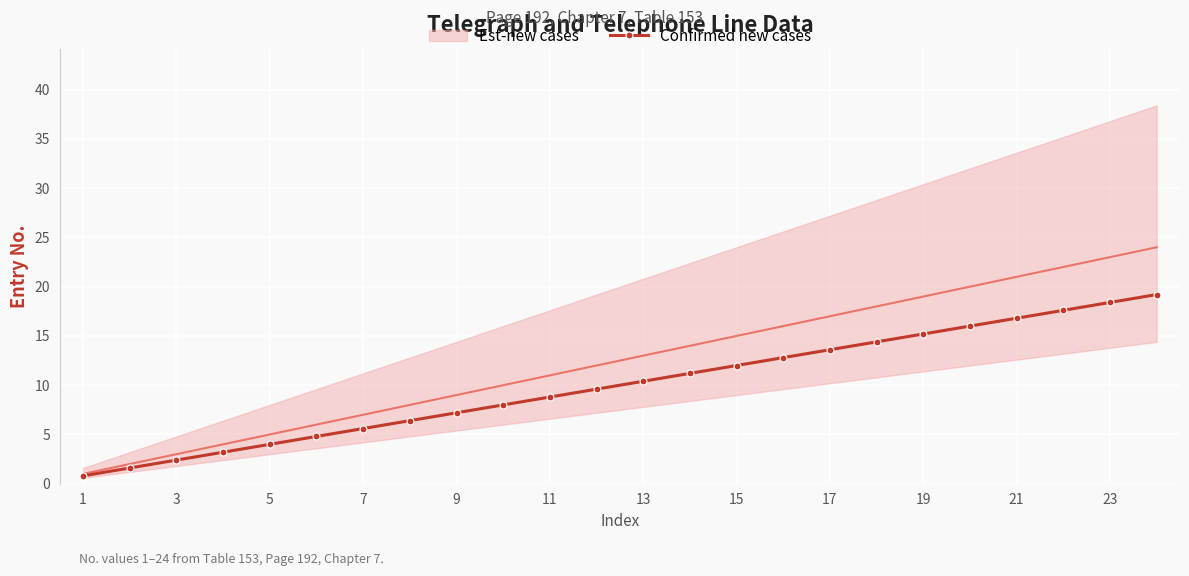

True or false: Est-new cases and Confirmed new cases intersect in this chart.

False